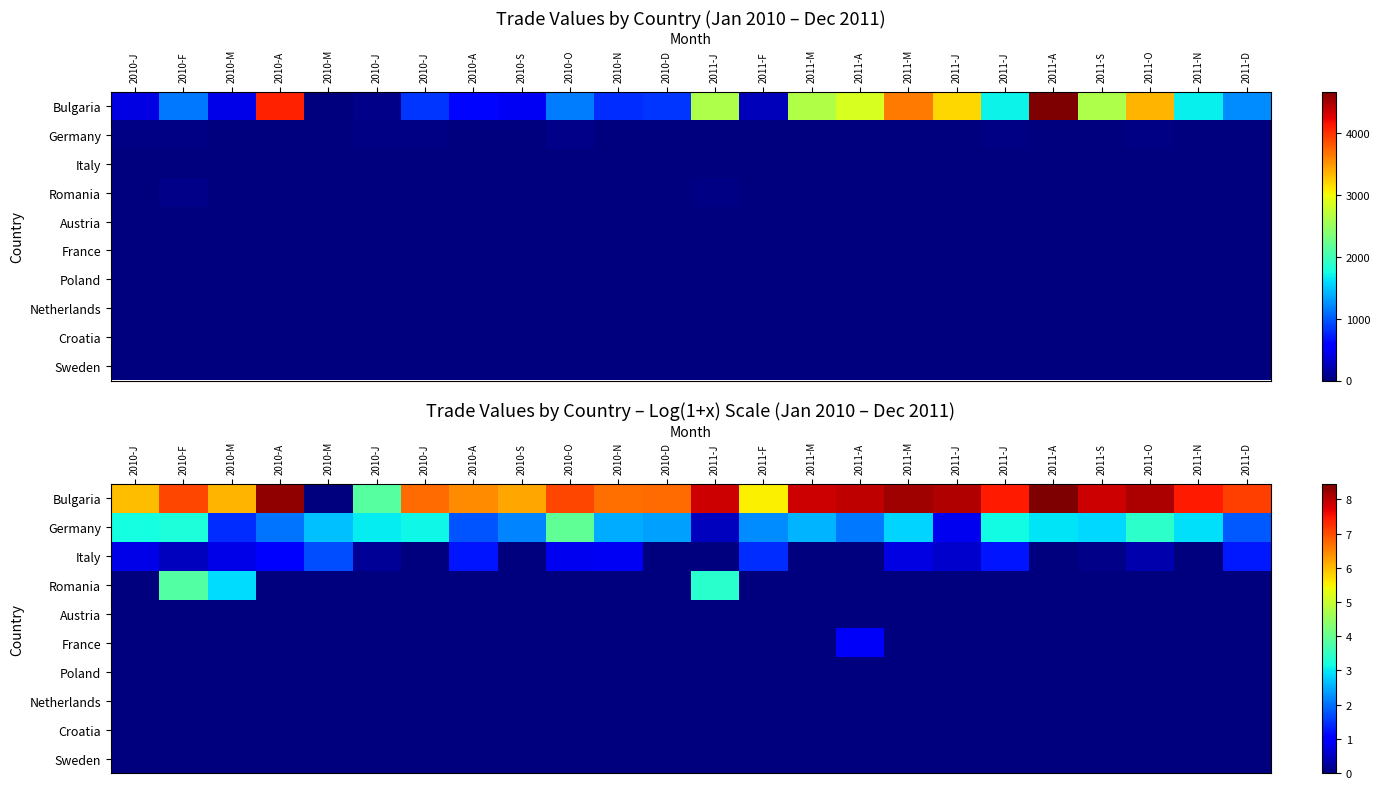

How many positive values does the Bulgaria series have?

23